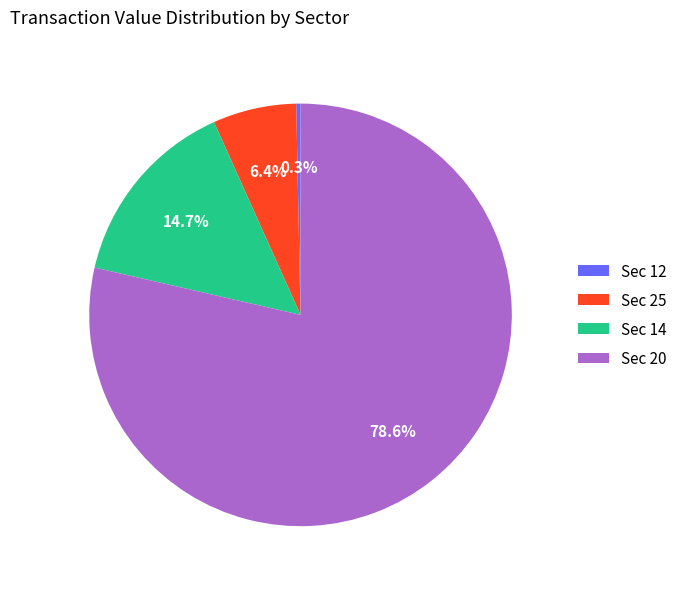

To the nearest percent, what is the difference between the largest and smallest slice percentages?

78%